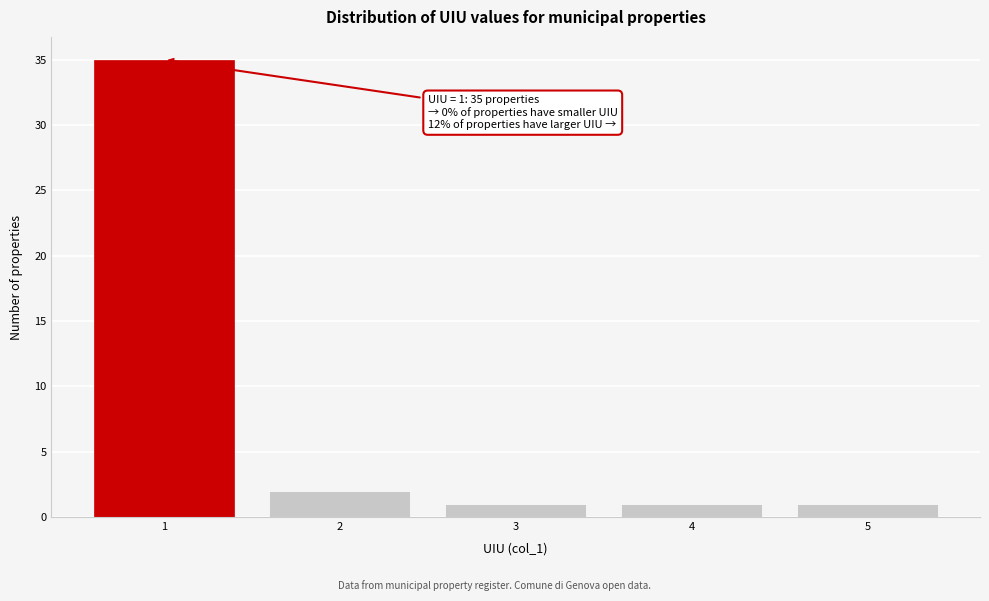

Which range on the x-axis has the tallest bar?

0.5 to 1.5